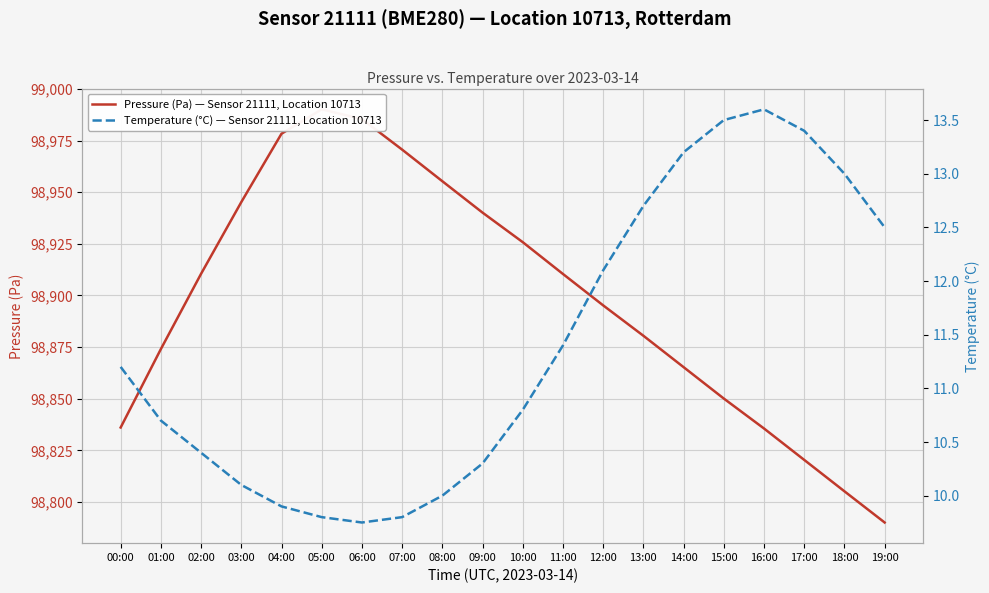

What is the lowest value of the Pressure (Pa) — Sensor 21111, Location 10713 series?

98790.1